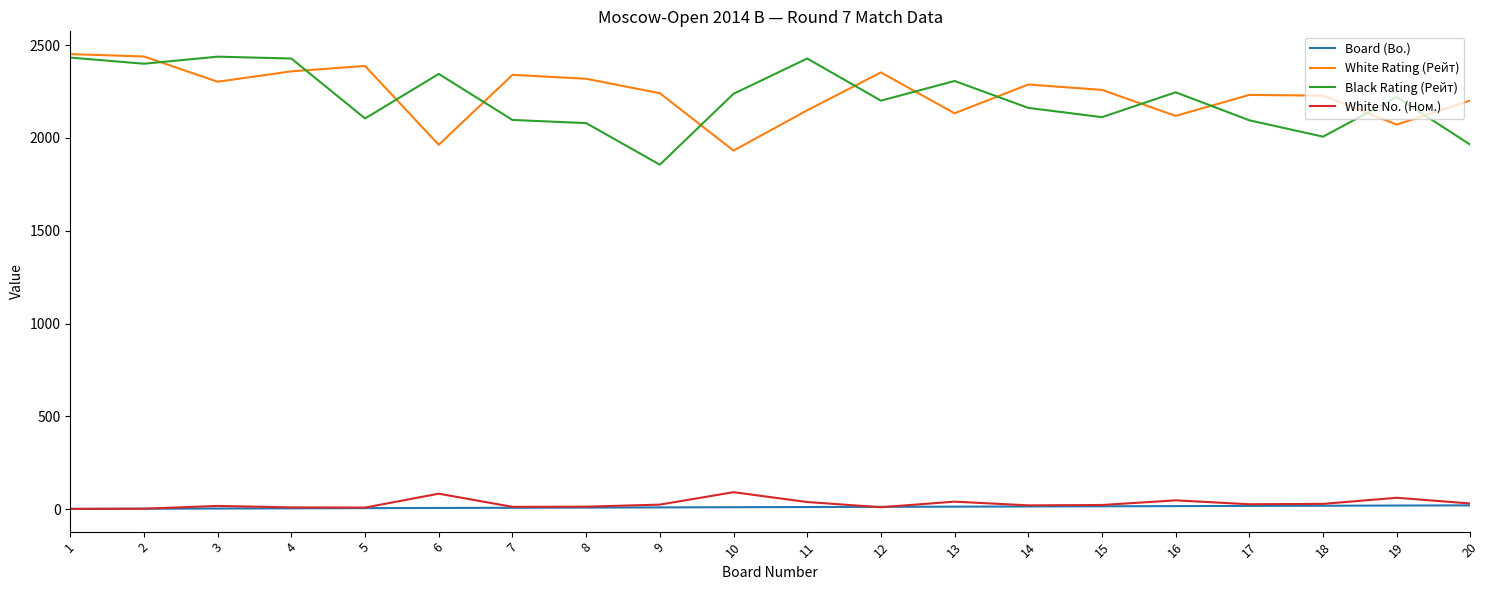

Is the value of White Rating (Рейт) at 8 greater than the value of Black Rating (Рейт) at 5?

Yes